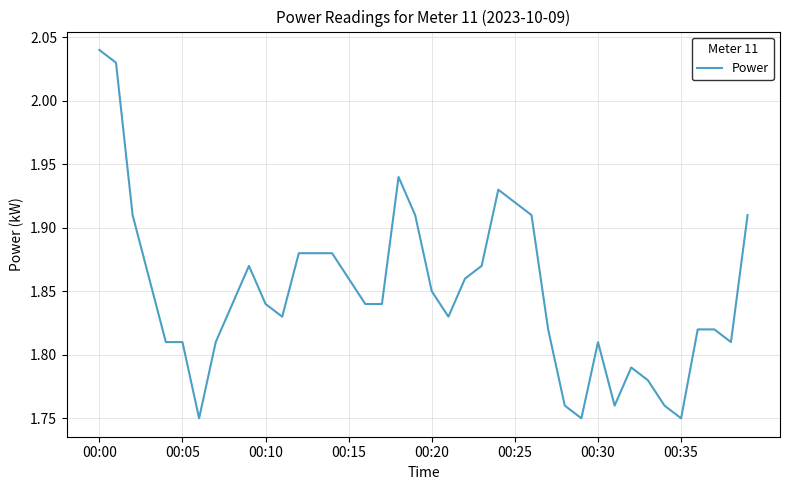

Count the values in the range 1 to 2.

38